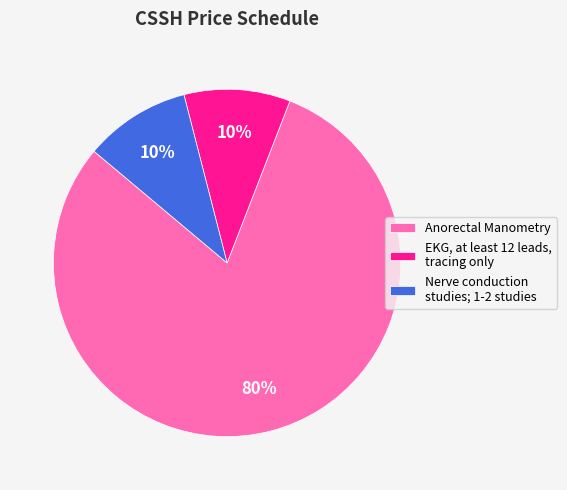

Count the number of slices in the pie.

3